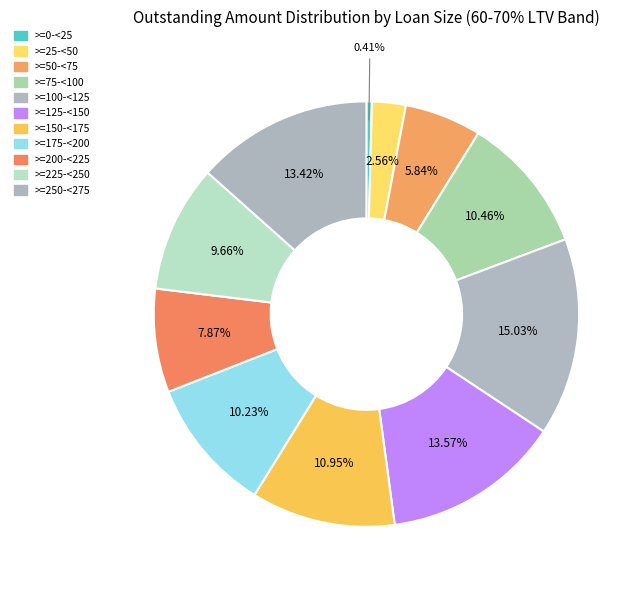

Which category has the biggest portion of the pie?

>=100-<125